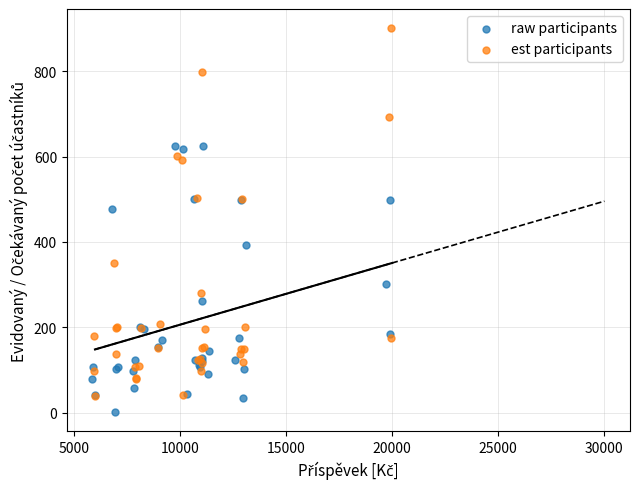

Which series reaches the minimum Y coordinate?

raw participants